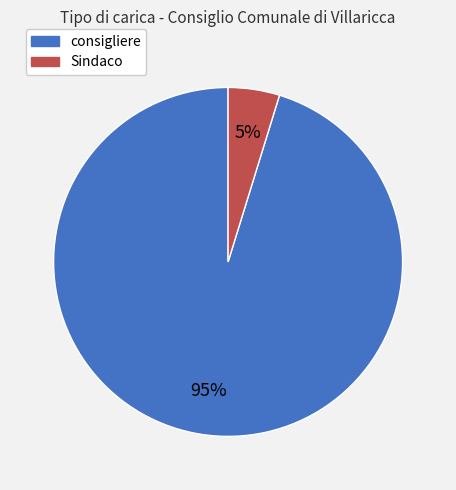

To the nearest percent, what percentage of the pie is consigliere?

95%